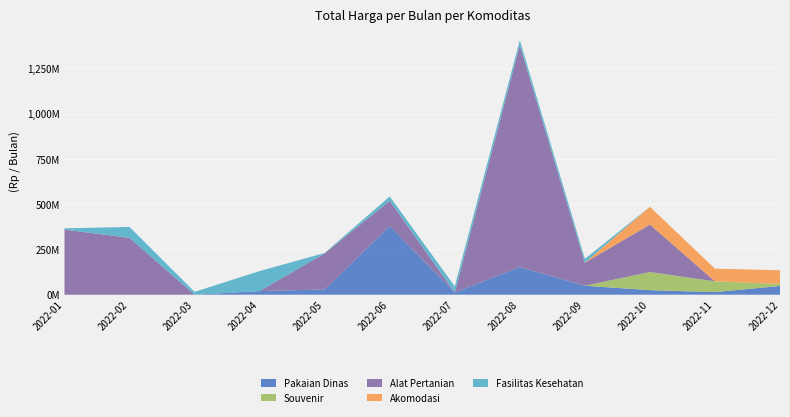

Reading left to right, what are all the values shown in this chart?

Pakaian Dinas: 2022-01=0	2022-02=0	2022-03=0	2022-04=19950000	2022-05=29000000	2022-06=379075000	2022-07=12000000	2022-08=152477000	2022-09=49478000	2022-10=25200000	2022-11=14400000	2022-12=48140000
Souvenir: 2022-01=0	2022-02=0	2022-03=0	2022-04=0	2022-05=0	2022-06=0	2022-07=0	2022-08=0	2022-09=0	2022-10=100000000	2022-11=59375000	2022-12=11100000
Alat Pertanian: 2022-01=359500000	2022-02=314121780	2022-03=0	2022-04=0	2022-05=199200000	2022-06=139800000	2022-07=0	2022-08=1224682000	2022-09=127000000	2022-10=262118150	2022-11=0	2022-12=0
Akomodasi: 2022-01=0	2022-02=0	2022-03=0	2022-04=0	2022-05=0	2022-06=0	2022-07=0	2022-08=0	2022-09=0	2022-10=98000000	2022-11=70000000	2022-12=75920000
Fasilitas Kesehatan: 2022-01=6936000	2022-02=59935000	2022-03=15787200	2022-04=110389990	2022-05=2395750	2022-06=23680800	2022-07=34132505	2022-08=27720000	2022-09=21231000	2022-10=0	2022-11=0	2022-12=0